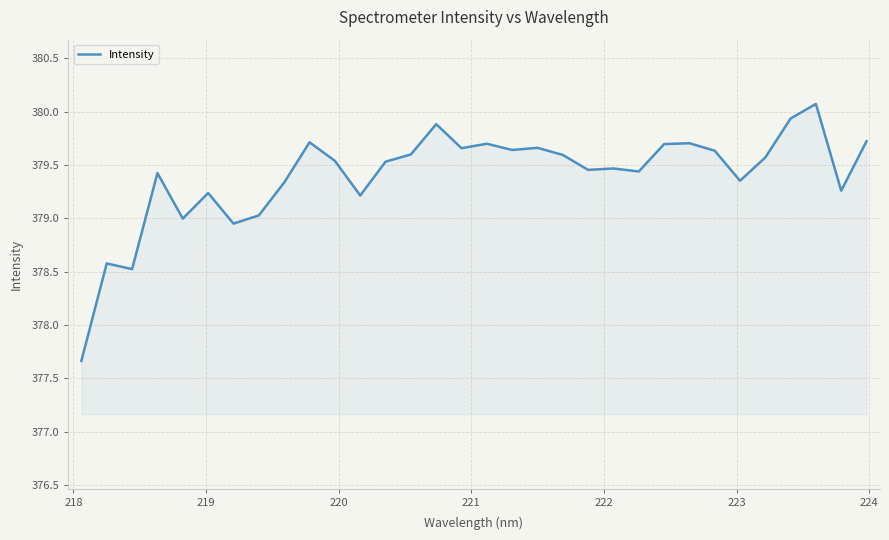

What is the maximum value shown in the chart?

380.1